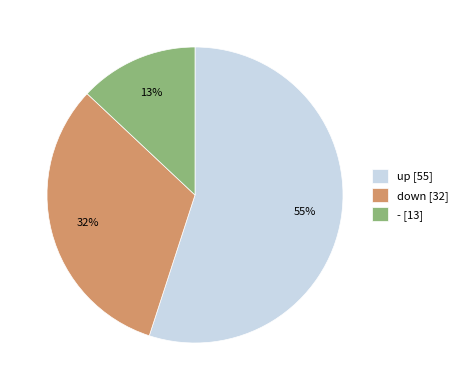

Between down and up, which is larger?

up